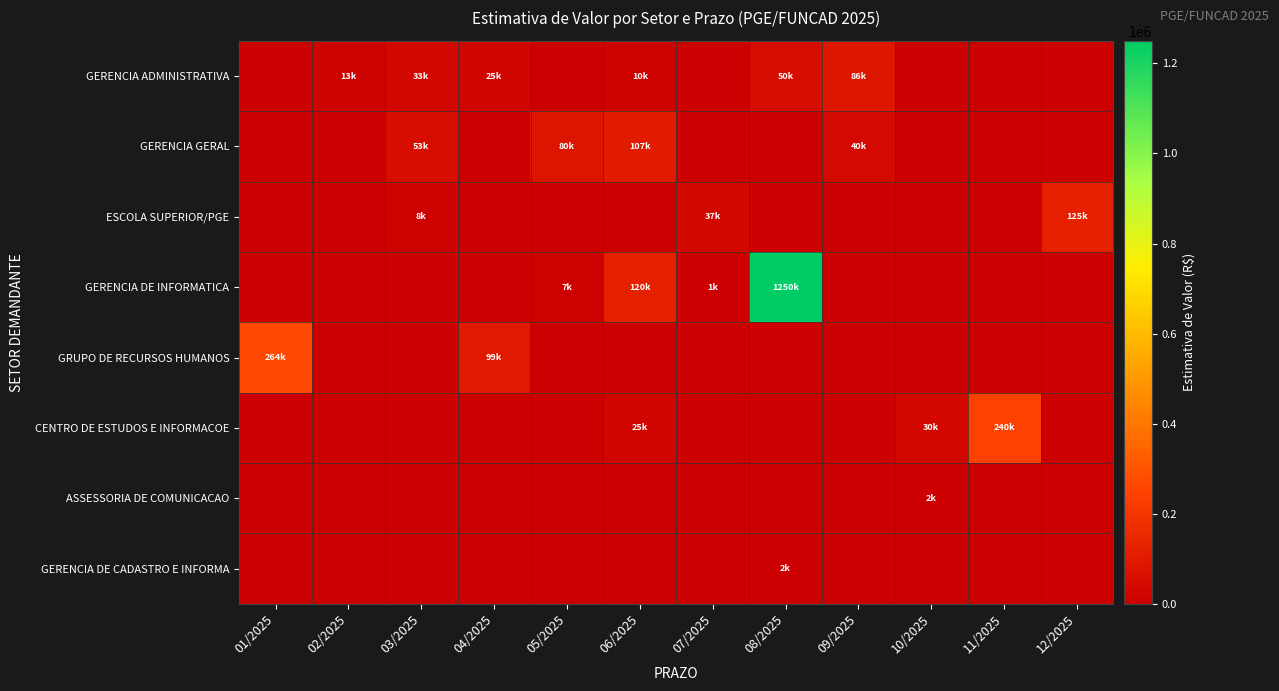

Reading left to right, extract all data points from this chart.

GERENCIA ADMINISTRATIVA: 01/2025=0.0	02/2025=13000.0	03/2025=33000.0	04/2025=25000.0	05/2025=0.0	06/2025=10000.0	07/2025=0.0	08/2025=50000.0	09/2025=85500.0	10/2025=0.0	11/2025=0.0	12/2025=0.0
GERENCIA GERAL: 01/2025=0.0	02/2025=0.0	03/2025=53000.0	04/2025=0.0	05/2025=80000.0	06/2025=107200.0	07/2025=0.0	08/2025=0.0	09/2025=40000.0	10/2025=0.0	11/2025=0.0	12/2025=0.0
ESCOLA SUPERIOR/PGE: 01/2025=0.0	02/2025=0.0	03/2025=8000.0	04/2025=0.0	05/2025=0.0	06/2025=0.0	07/2025=36545.0	08/2025=0.0	09/2025=0.0	10/2025=0.0	11/2025=0.0	12/2025=125000.0
GERENCIA DE INFORMATICA: 01/2025=0.0	02/2025=0.0	03/2025=0.0	04/2025=0.0	05/2025=7000.0	06/2025=120000.0	07/2025=1200.0	08/2025=1250000.0	09/2025=0.0	10/2025=0.0	11/2025=0.0	12/2025=0.0
GRUPO DE RECURSOS HUMANOS: 01/2025=264000.0	02/2025=0.0	03/2025=0.0	04/2025=99000.0	05/2025=0.0	06/2025=0.0	07/2025=0.0	08/2025=0.0	09/2025=0.0	10/2025=0.0	11/2025=0.0	12/2025=0.0
CENTRO DE ESTUDOS E INFORMACOE: 01/2025=0.0	02/2025=0.0	03/2025=0.0	04/2025=0.0	05/2025=0.0	06/2025=25000.0	07/2025=0.0	08/2025=0.0	09/2025=0.0	10/2025=30246.0	11/2025=240000.0	12/2025=0.0
ASSESSORIA DE COMUNICACAO: 01/2025=0.0	02/2025=0.0	03/2025=0.0	04/2025=0.0	05/2025=0.0	06/2025=0.0	07/2025=0.0	08/2025=0.0	09/2025=0.0	10/2025=1592.8	11/2025=0.0	12/2025=0.0
GERENCIA DE CADASTRO E INFORMA: 01/2025=0.0	02/2025=0.0	03/2025=0.0	04/2025=0.0	05/2025=0.0	06/2025=0.0	07/2025=0.0	08/2025=1500.0	09/2025=0.0	10/2025=0.0	11/2025=0.0	12/2025=0.0